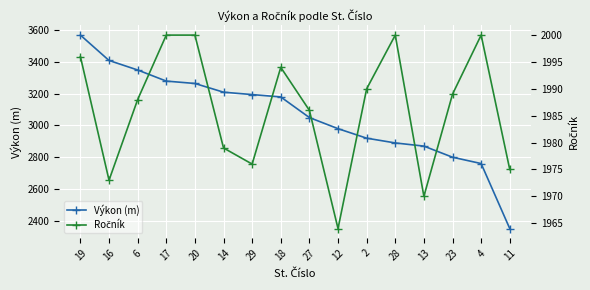

Is the value of Ročník at 6 greater than the value of Výkon (m) at 14?

No